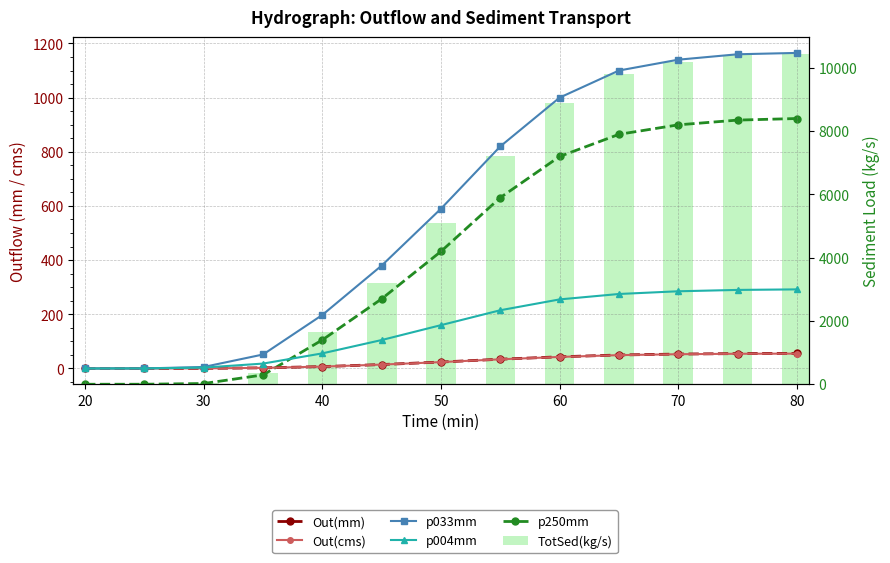

What is the difference between the highest and lowest values at 30?

31.9